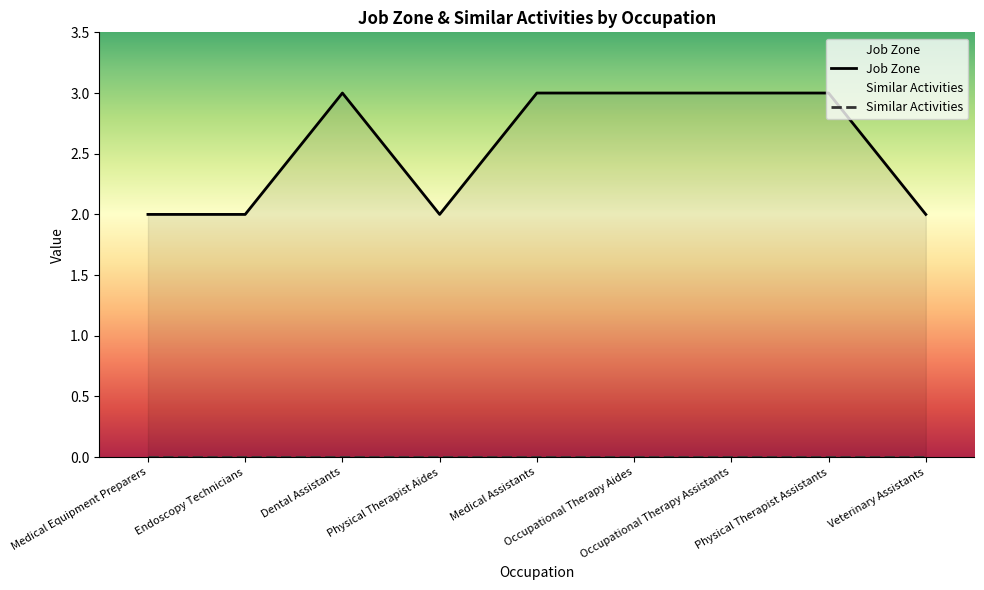

The value at Medical Equipment Preparers is 2. True or false?

True